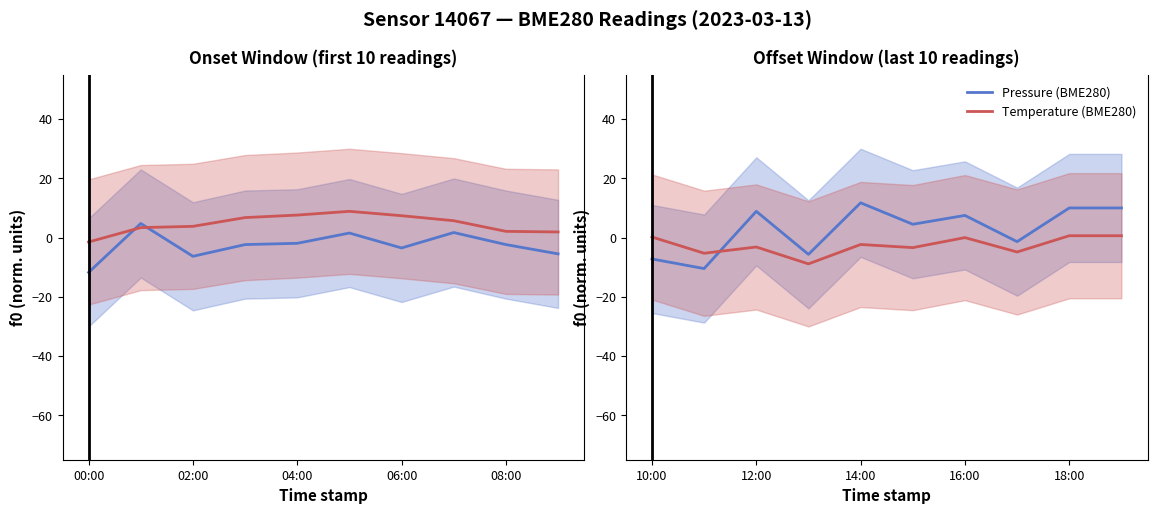

True or false: Temperature (BME280) and Pressure (BME280) cross at least once.

True